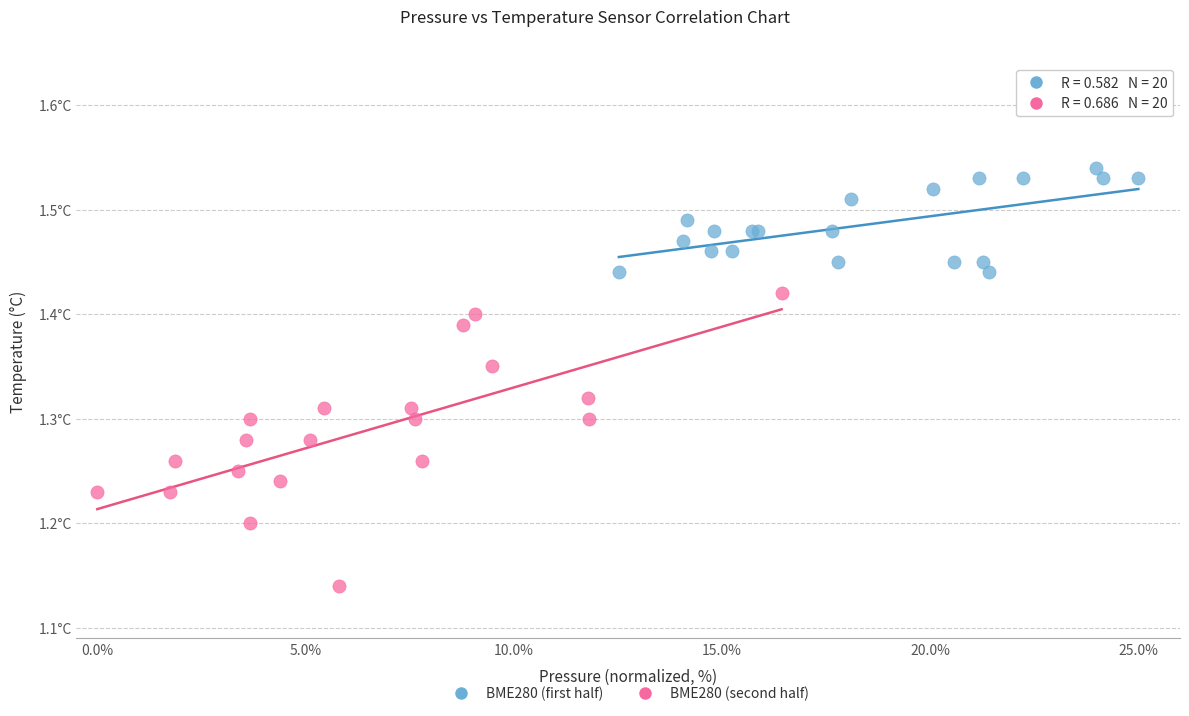

Which series contains the highest Y value?

BME280 (first half)